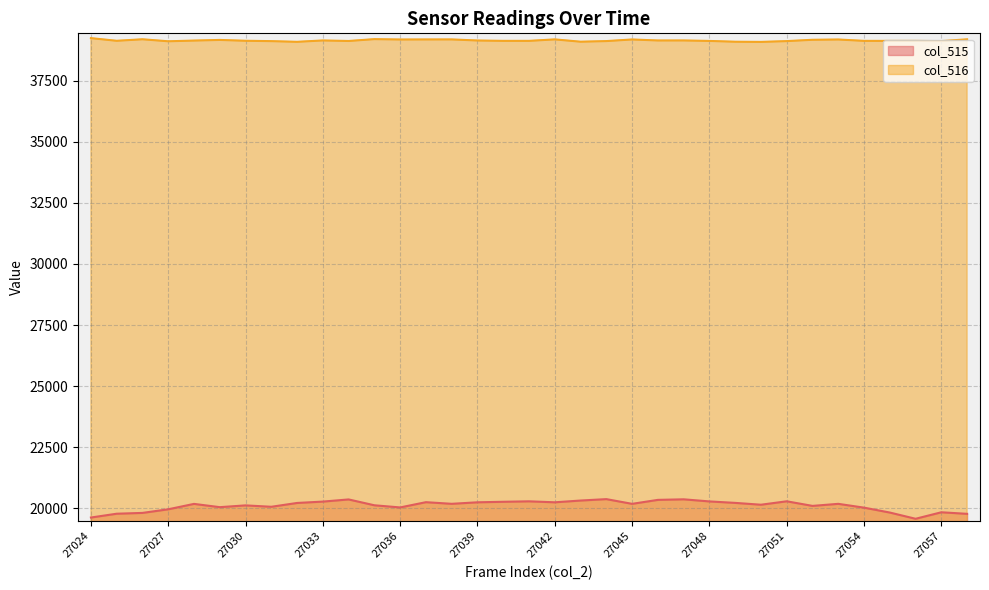

Is it true that col_515 equals 10841 at 27026?

False